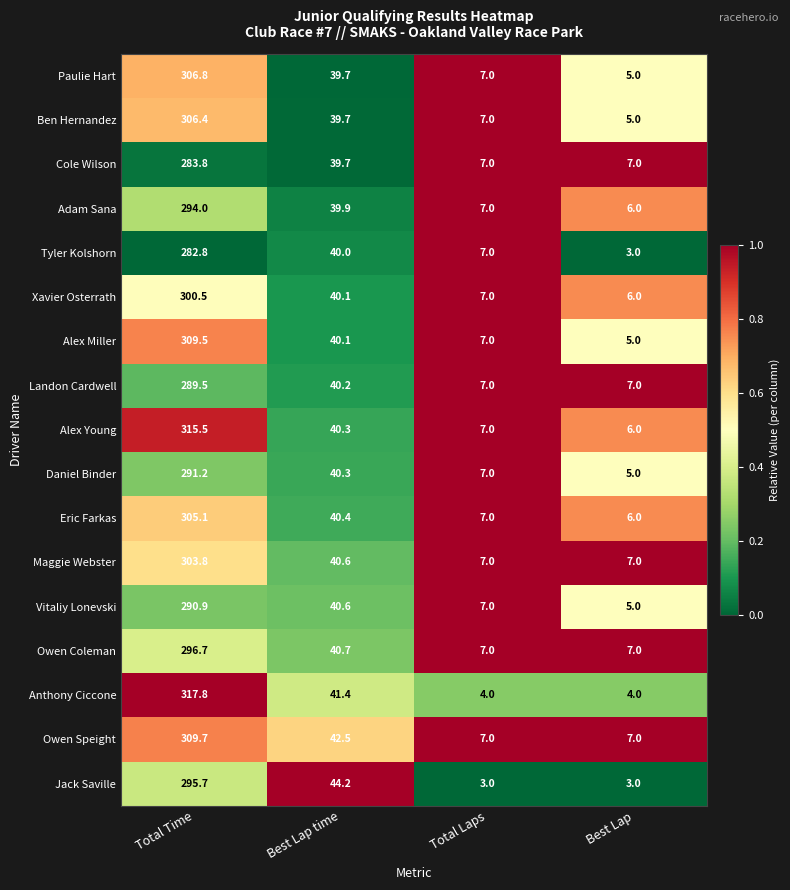

Read the Eric Farkas value at Total Time.

305.1